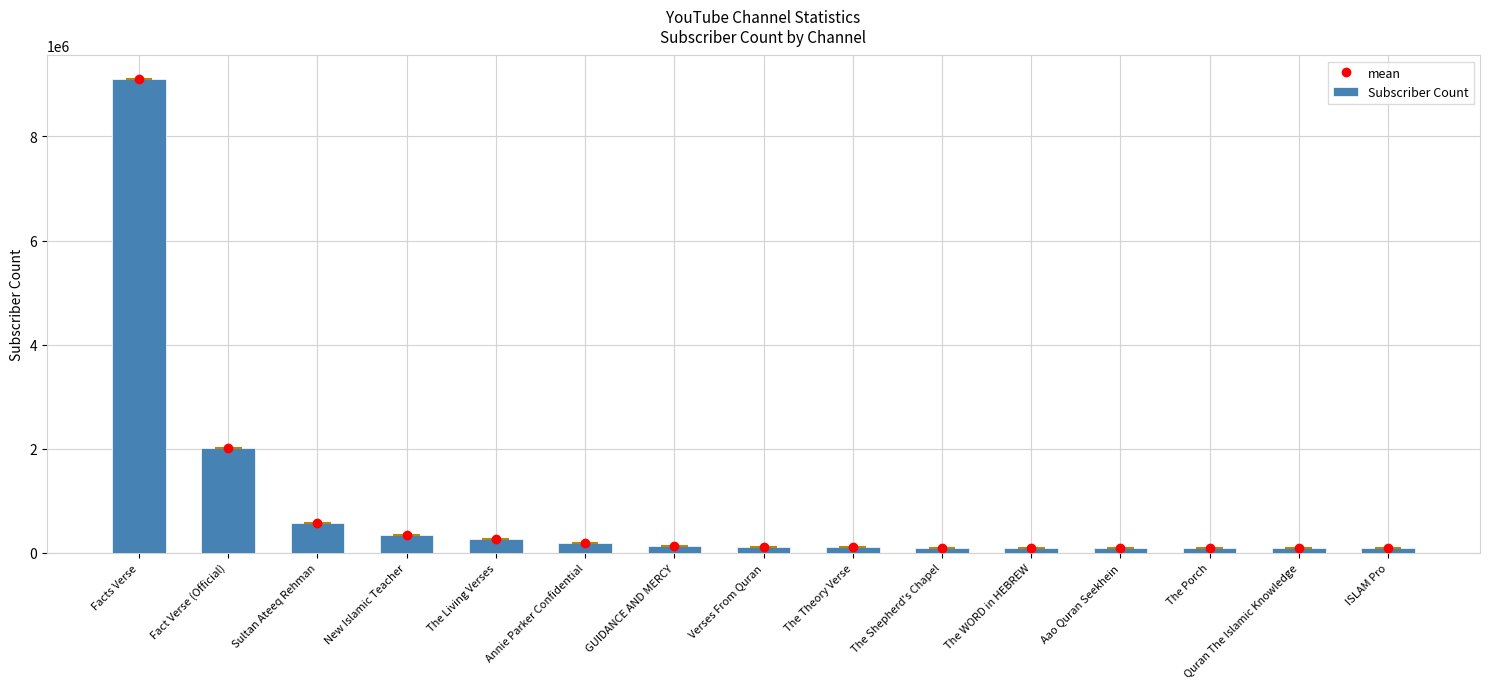

Rank the categories by value from lowest to highest.

ISLAM Pro, Quran The Islamic Knowledge, The Porch, Aao Quran Seekhein, The WORD in HEBREW, The Shepherd's Chapel, The Theory Verse, Verses From Quran, GUIDANCE AND MERCY, Annie Parker Confidential, The Living Verses, New Islamic Teacher, Sultan Ateeq Rehman, Fact Verse (Official), Facts Verse